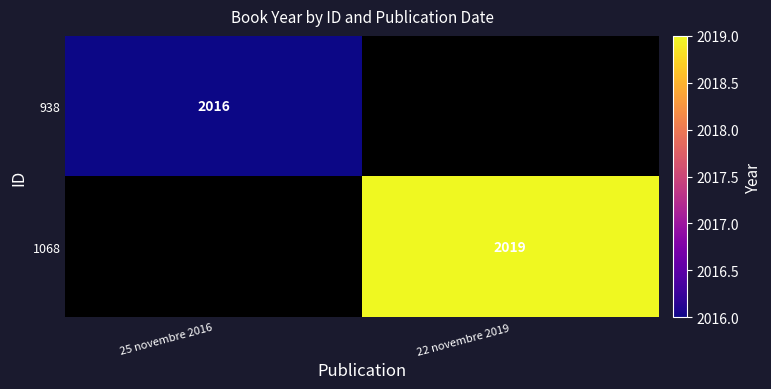

The value of 1068 at 22 novembre 2019 is 1301. True or false?

False